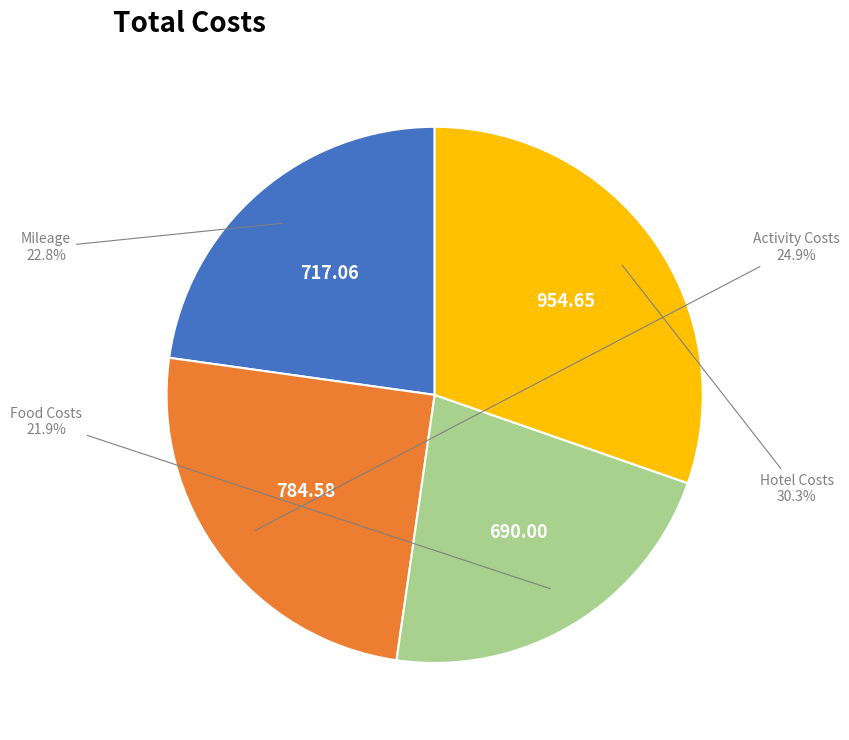

True or false: Activity Costs accounts for 33% of the total.

False